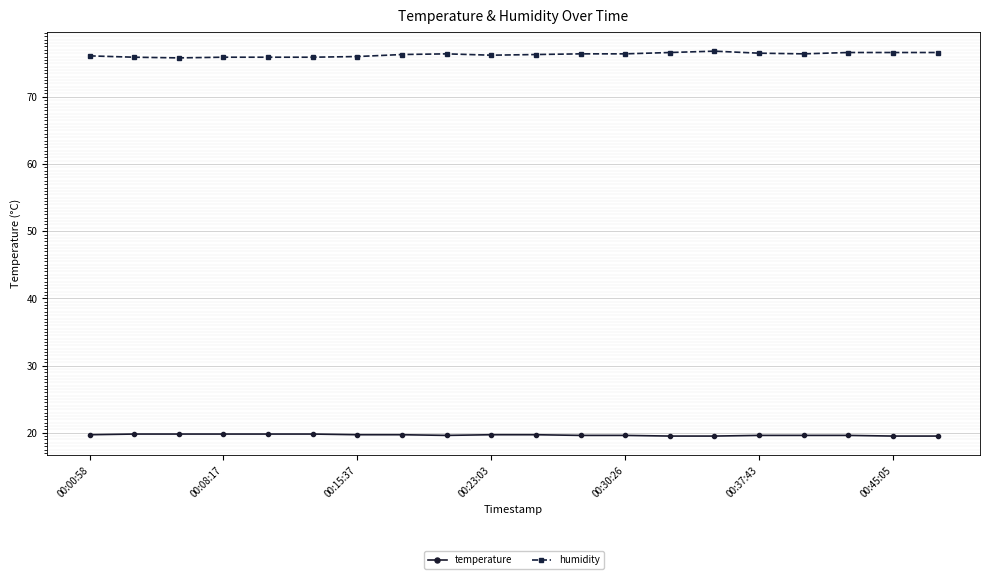

What is the smallest value displayed?

19.5